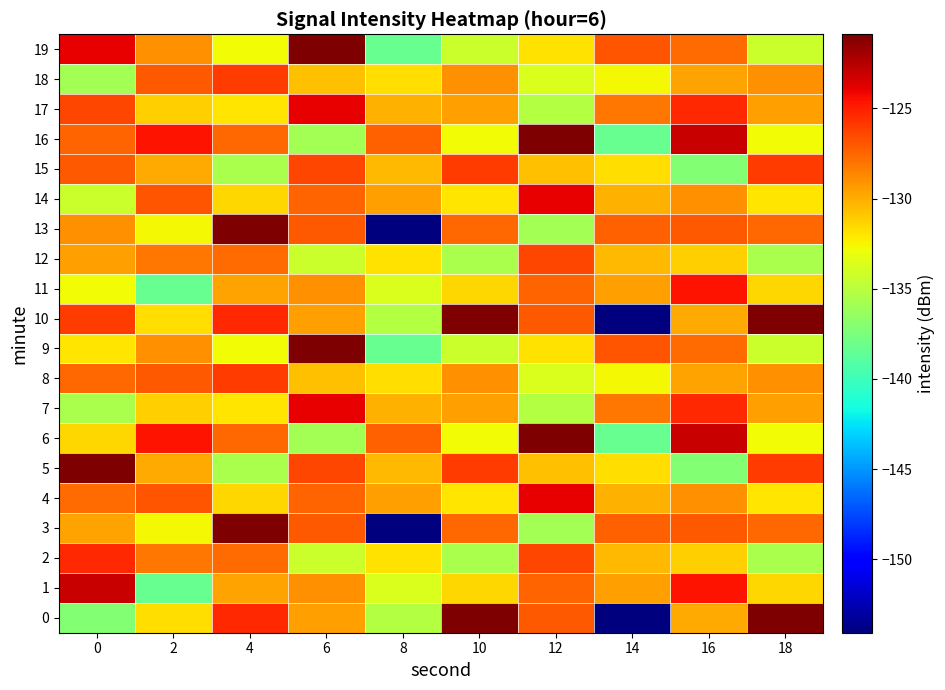

Reading left to right, transcribe all the data shown in this chart.

0: 0=-137.1	2=-131.7	4=-125.3	6=-129.6	8=-135.2	10=-120.9	12=-127.0	14=-154.1	16=-129.9	18=-120.9
1: 0=-123.1	2=-138.3	4=-129.6	6=-129.0	8=-133.6	10=-131.5	12=-127.4	14=-129.5	16=-124.6	18=-131.5
2: 0=-125.3	2=-128.1	4=-127.7	6=-134.3	8=-131.8	10=-135.6	12=-126.4	14=-130.4	16=-131.2	18=-135.6
3: 0=-129.6	2=-132.6	4=-120.9	6=-127.0	8=-154.1	10=-127.6	12=-135.9	14=-127.3	16=-127.1	18=-127.6
4: 0=-127.7	2=-126.9	4=-131.5	6=-127.4	8=-129.5	10=-131.9	12=-123.9	14=-130.2	16=-129.0	18=-131.9
5: 0=-120.9	2=-129.9	4=-135.6	6=-126.4	8=-130.4	10=-125.9	12=-130.7	14=-131.7	16=-137.1	18=-125.9
6: 0=-131.5	2=-124.6	4=-127.6	6=-135.9	8=-127.3	10=-132.8	12=-120.9	14=-138.3	16=-123.1	18=-132.8
7: 0=-135.6	2=-131.2	4=-131.9	6=-123.9	8=-130.2	10=-129.6	12=-135.2	14=-128.1	16=-125.3	18=-129.6
8: 0=-127.6	2=-127.1	4=-125.9	6=-130.7	8=-131.7	10=-129.0	12=-133.6	14=-132.6	16=-129.6	18=-129.0
9: 0=-131.9	2=-129.0	4=-132.8	6=-120.9	8=-138.3	10=-134.3	12=-131.8	14=-126.9	16=-127.7	18=-134.3
10: 0=-125.9	2=-131.7	4=-125.3	6=-129.6	8=-135.2	10=-120.9	12=-127.0	14=-154.1	16=-129.9	18=-120.9
11: 0=-132.8	2=-138.3	4=-129.6	6=-129.0	8=-133.6	10=-131.5	12=-127.4	14=-129.5	16=-124.6	18=-131.5
12: 0=-129.6	2=-128.1	4=-127.7	6=-134.3	8=-131.8	10=-135.6	12=-126.4	14=-130.4	16=-131.2	18=-135.6
13: 0=-129.0	2=-132.6	4=-120.9	6=-127.0	8=-154.1	10=-127.6	12=-135.9	14=-127.3	16=-127.1	18=-127.6
14: 0=-134.3	2=-126.9	4=-131.5	6=-127.4	8=-129.5	10=-131.9	12=-123.9	14=-130.2	16=-129.0	18=-131.9
15: 0=-127.0	2=-129.9	4=-135.6	6=-126.4	8=-130.4	10=-125.9	12=-130.7	14=-131.7	16=-137.1	18=-125.9
16: 0=-127.4	2=-124.6	4=-127.6	6=-135.9	8=-127.3	10=-132.8	12=-120.9	14=-138.3	16=-123.1	18=-132.8
17: 0=-126.4	2=-131.2	4=-131.9	6=-123.9	8=-130.2	10=-129.6	12=-135.2	14=-128.1	16=-125.3	18=-129.6
18: 0=-135.9	2=-127.1	4=-125.9	6=-130.7	8=-131.7	10=-129.0	12=-133.6	14=-132.6	16=-129.6	18=-129.0
19: 0=-123.9	2=-129.0	4=-132.8	6=-120.9	8=-138.3	10=-134.3	12=-131.8	14=-126.9	16=-127.7	18=-134.3